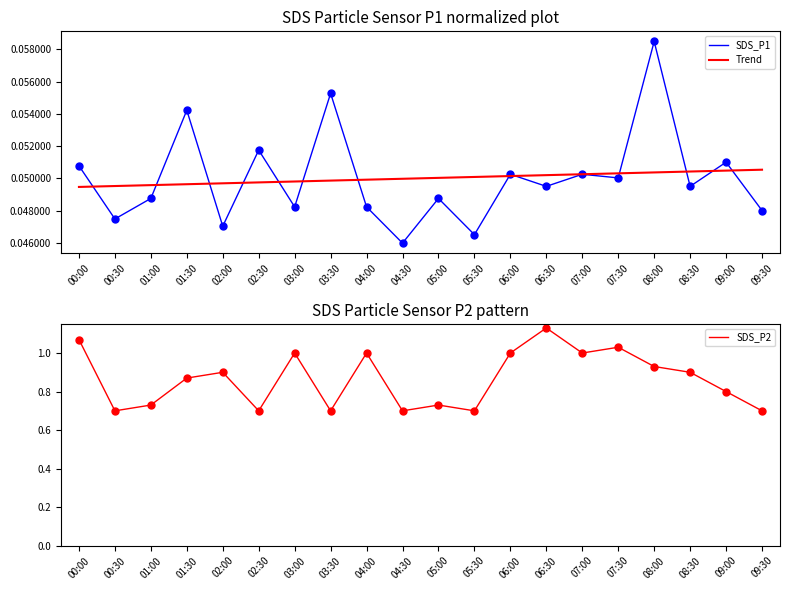

Where is the first local minimum for SDS_P2?

00:30